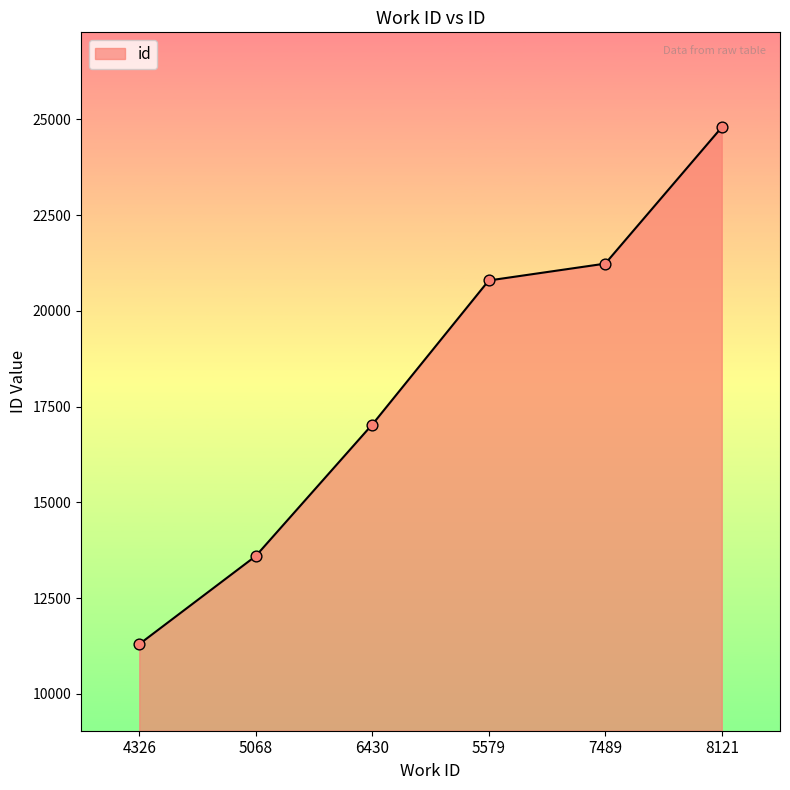

Between 4326 and 8121, which is larger?

8121